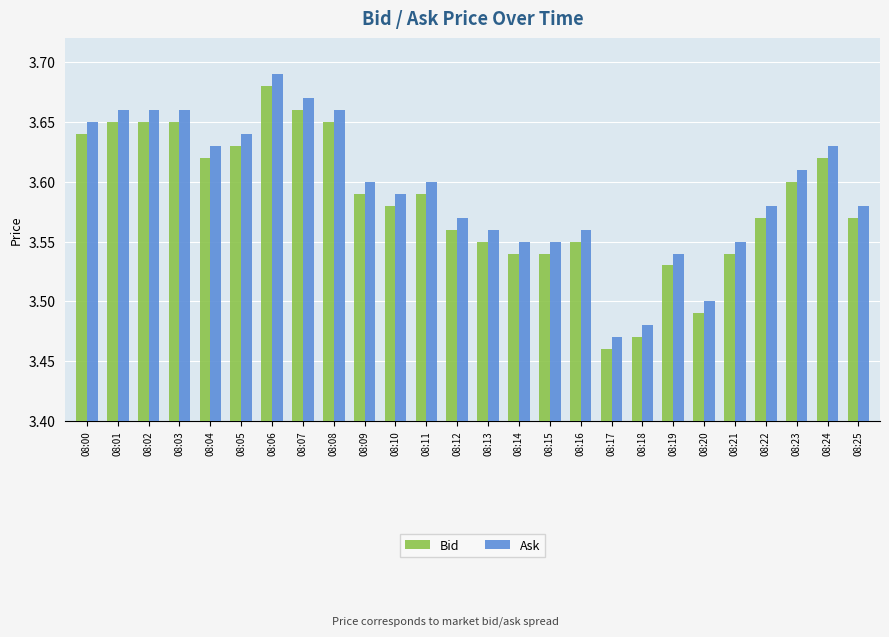

Rank the series at 08:06 from highest to lowest value.

Ask, Bid